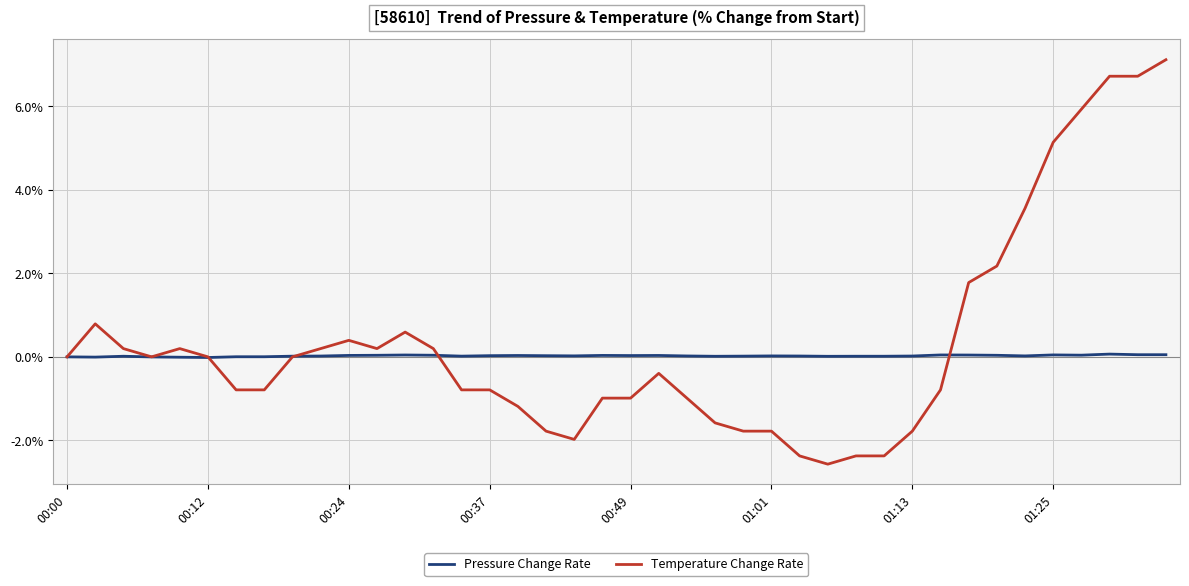

List the series in order of their peak value, lowest first.

Pressure Change Rate, Temperature Change Rate